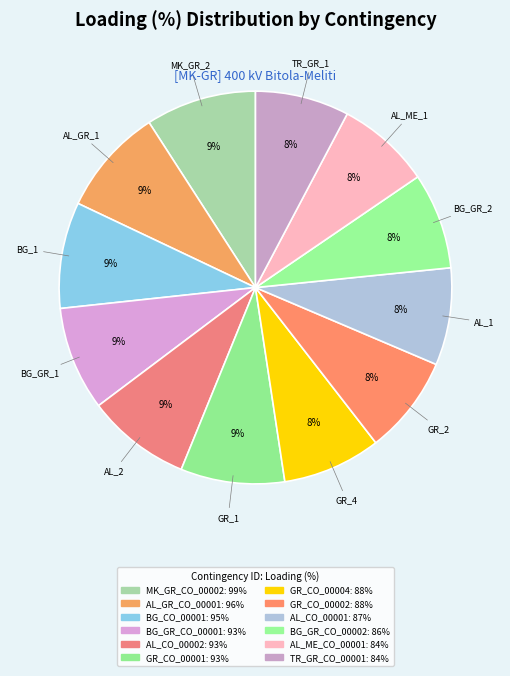

What portion of the pie excludes GR_CO_00004?

91.9%